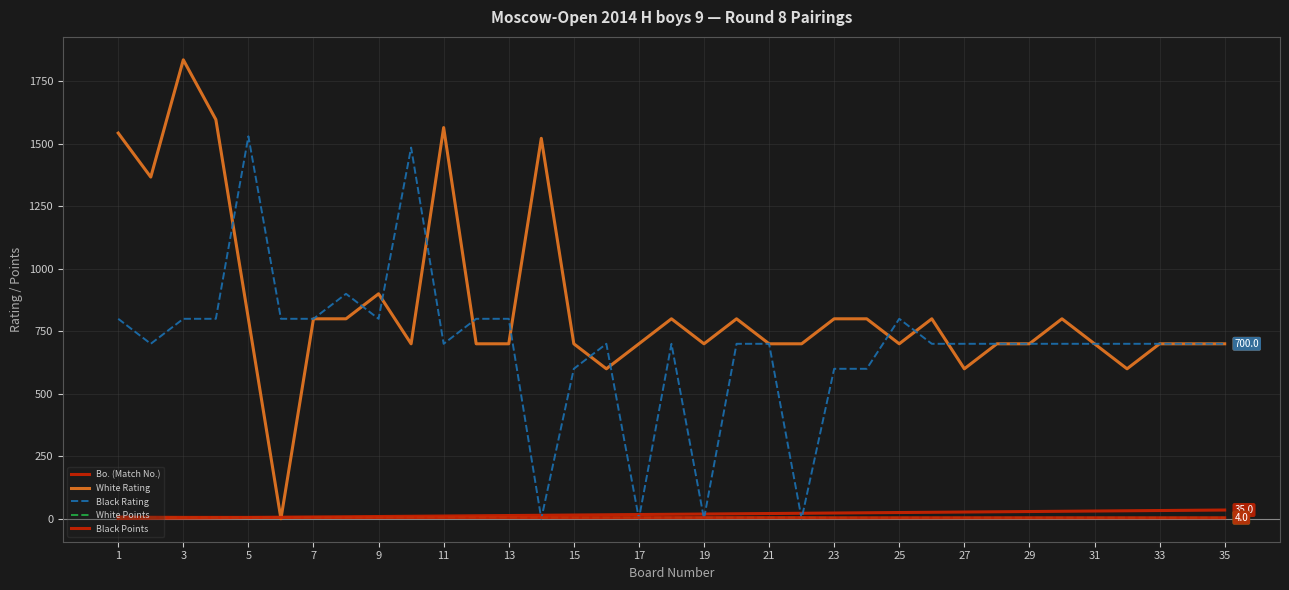

Where is White Rating nearest to the value 918?

9